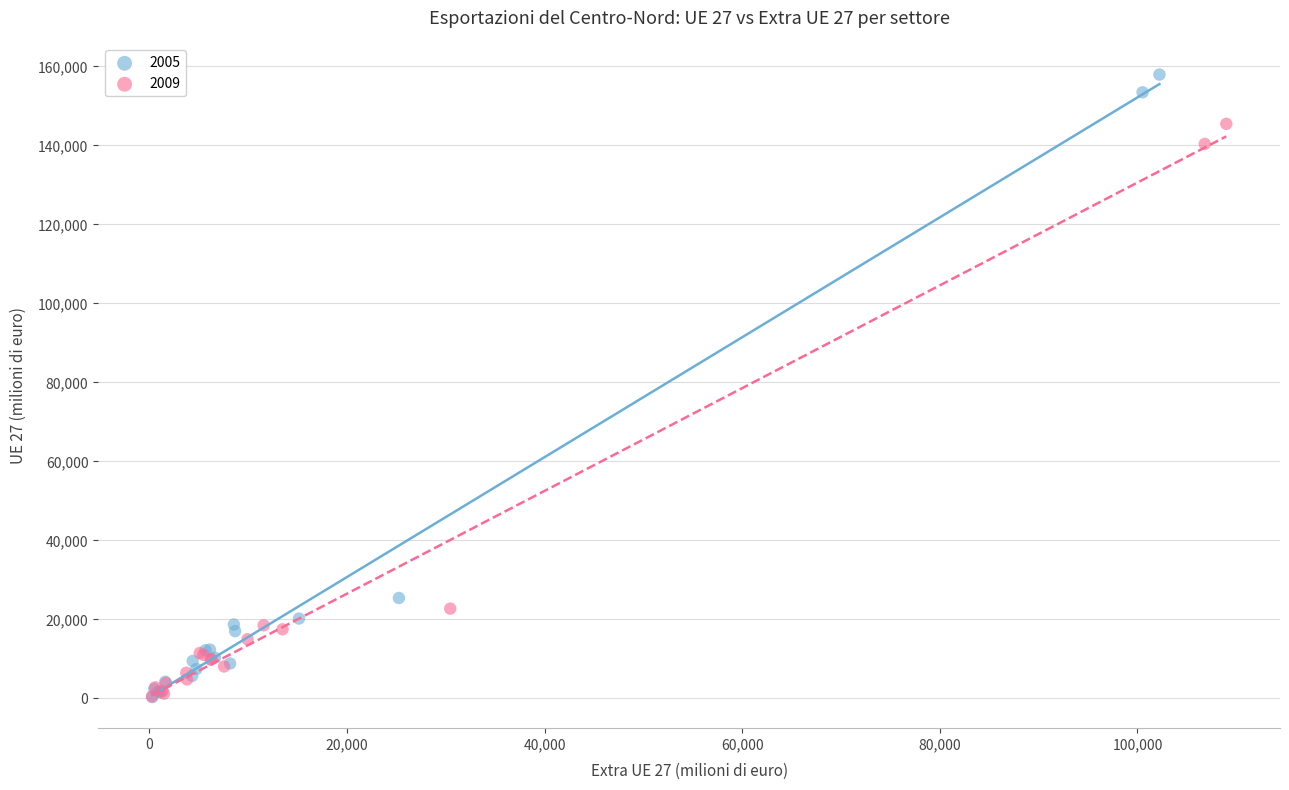

Which series reaches the maximum Y coordinate?

2005